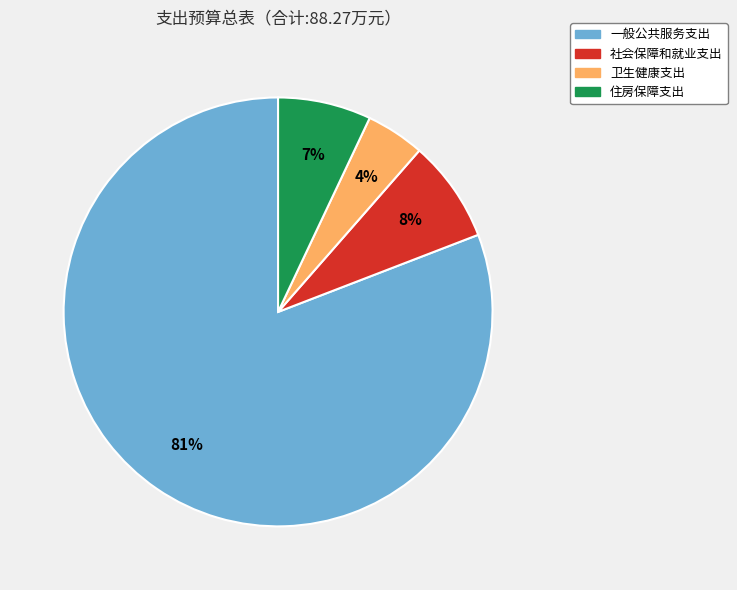

Is the sum of 卫生健康支出 and 社会保障和就业支出 greater than half?

No